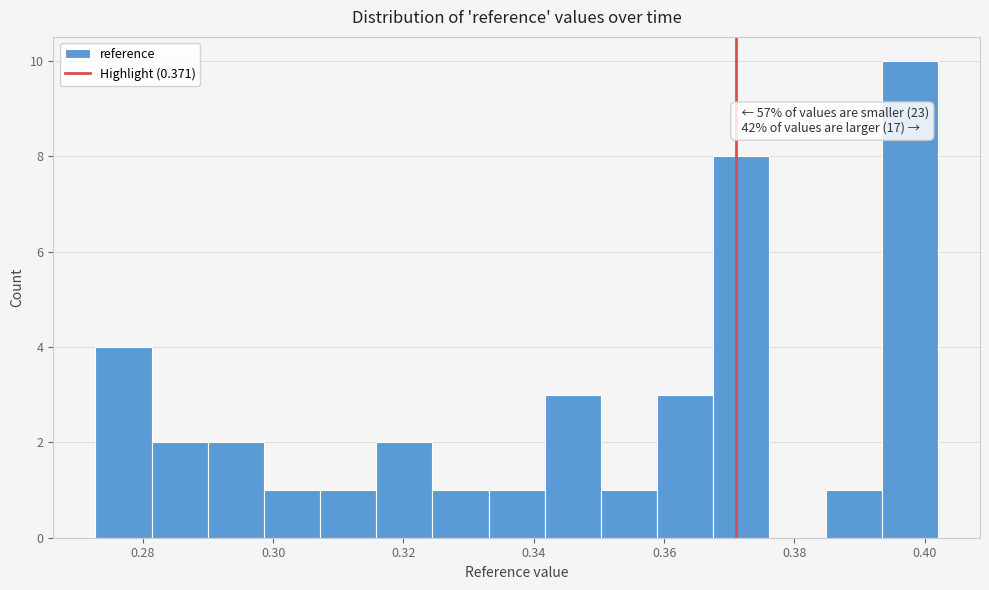

Which range on the x-axis has the tallest bar?

0.394 to 0.402